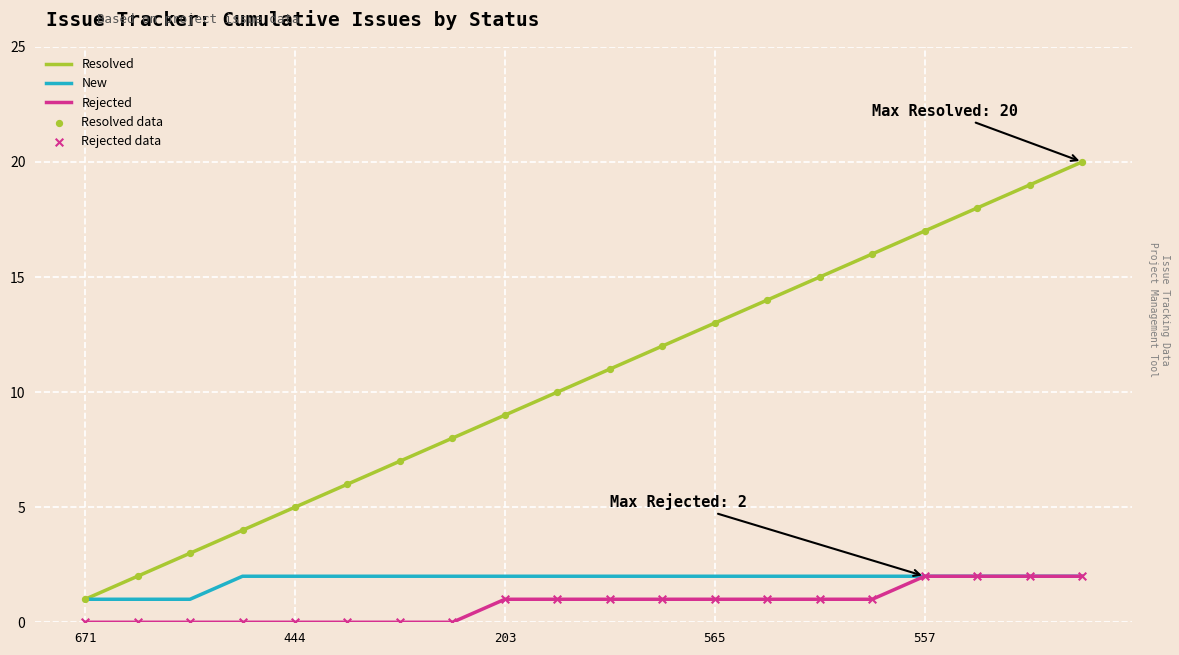

Which series has the largest total across all categories?

Resolved